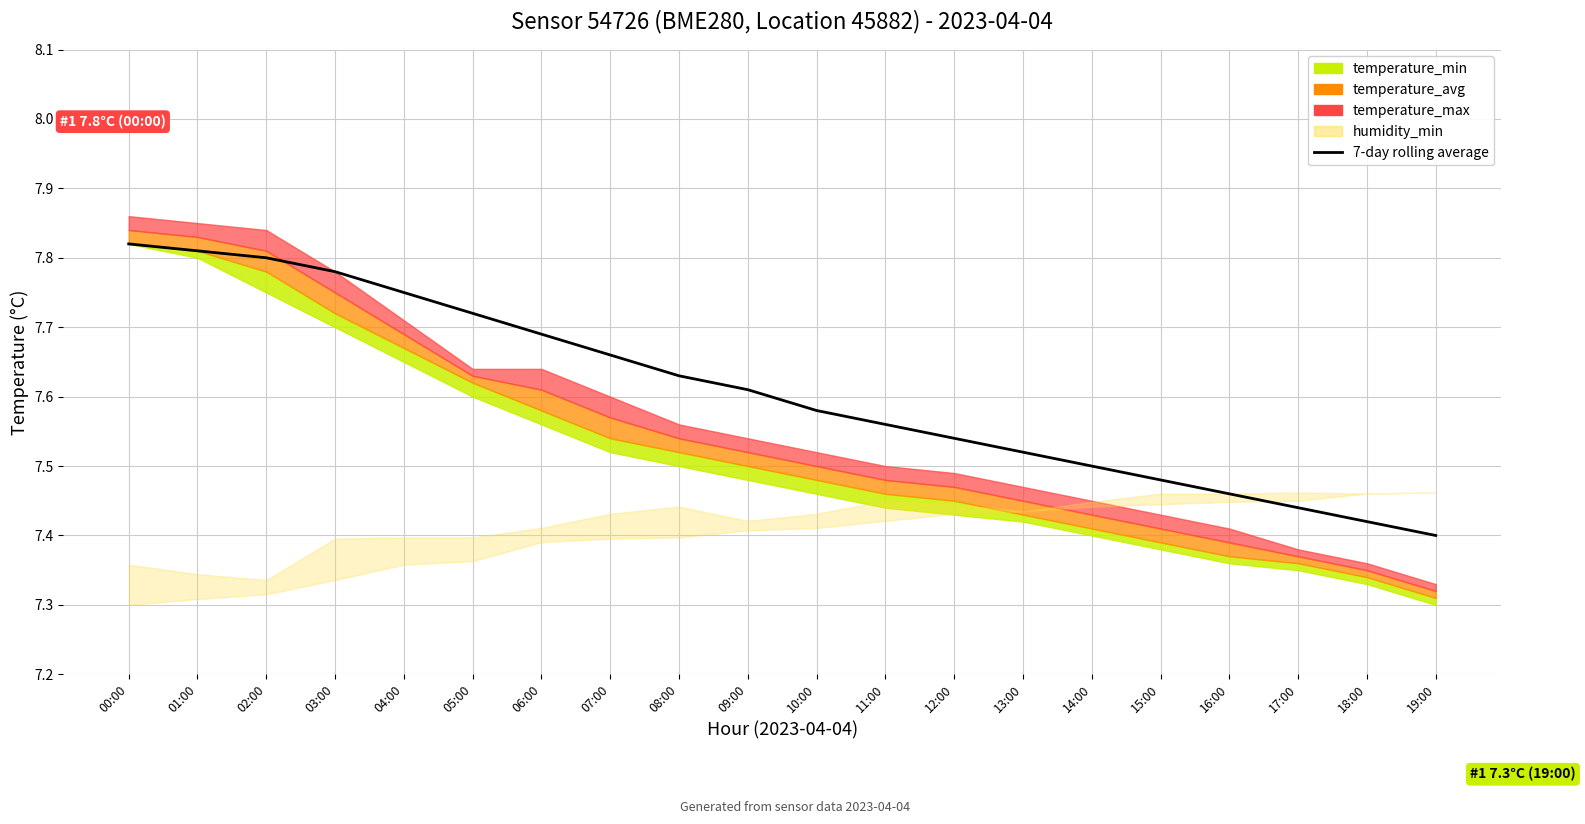

What is the label of the 3rd point from the right?

17:00